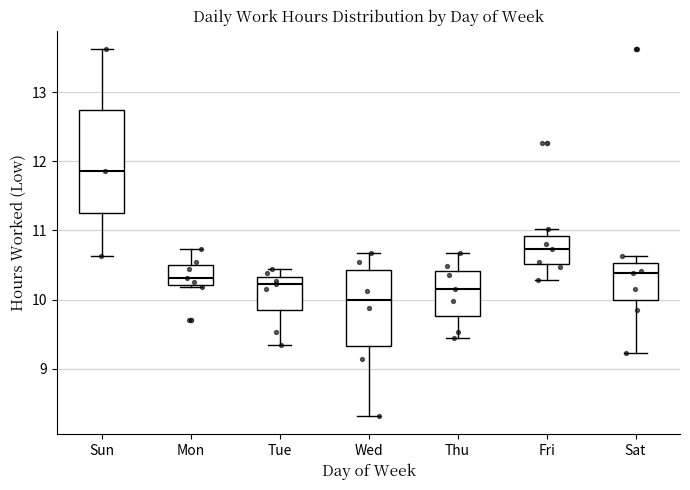

Comparing the boxes themselves (not the whiskers), which one is the tallest?

Sun